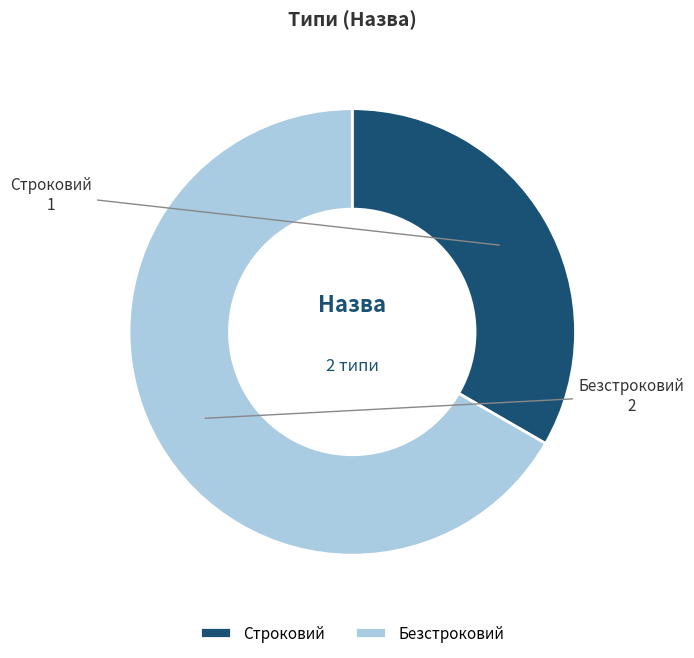

Is Строковий the majority of the pie?

No